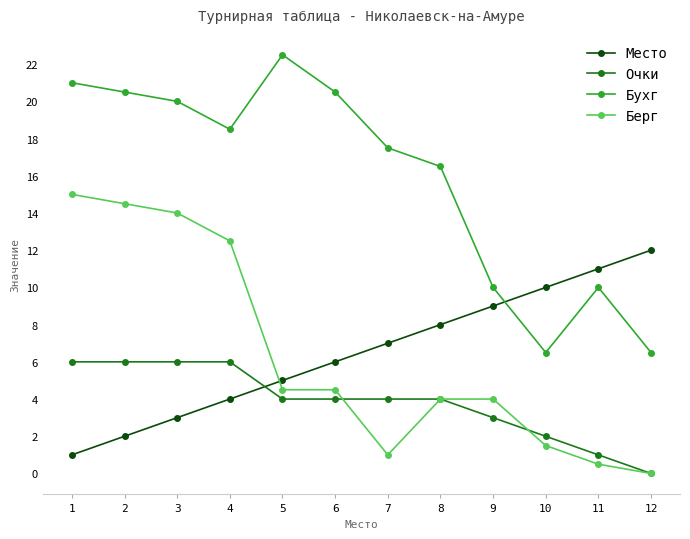

What is the value of the Место point at the 11th from the left?

11.0